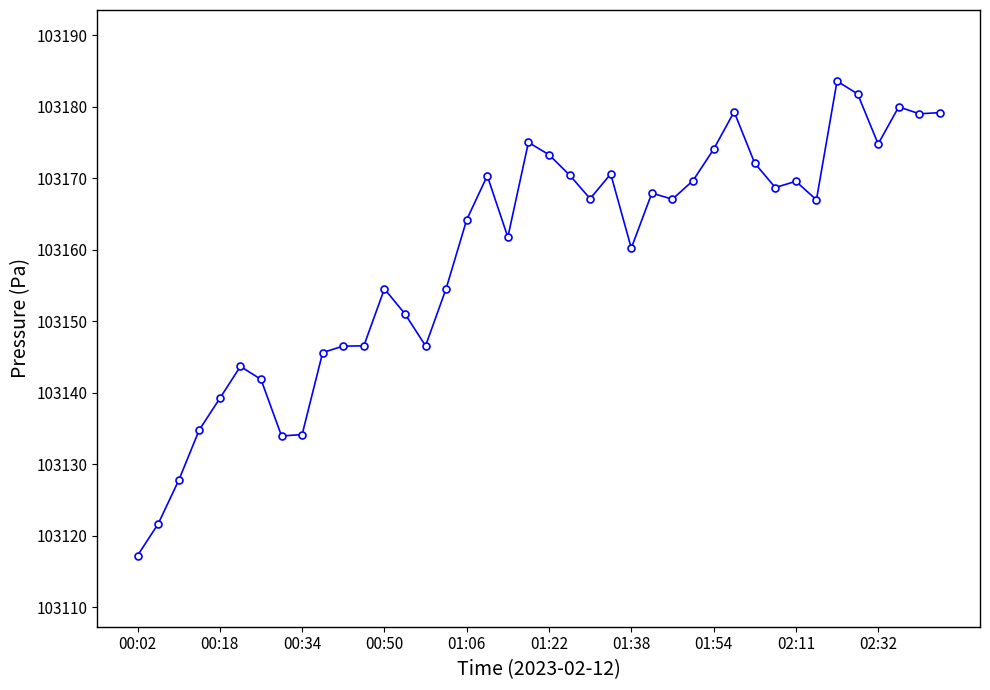

True or false: the data has more than 1 interior local peaks.

True